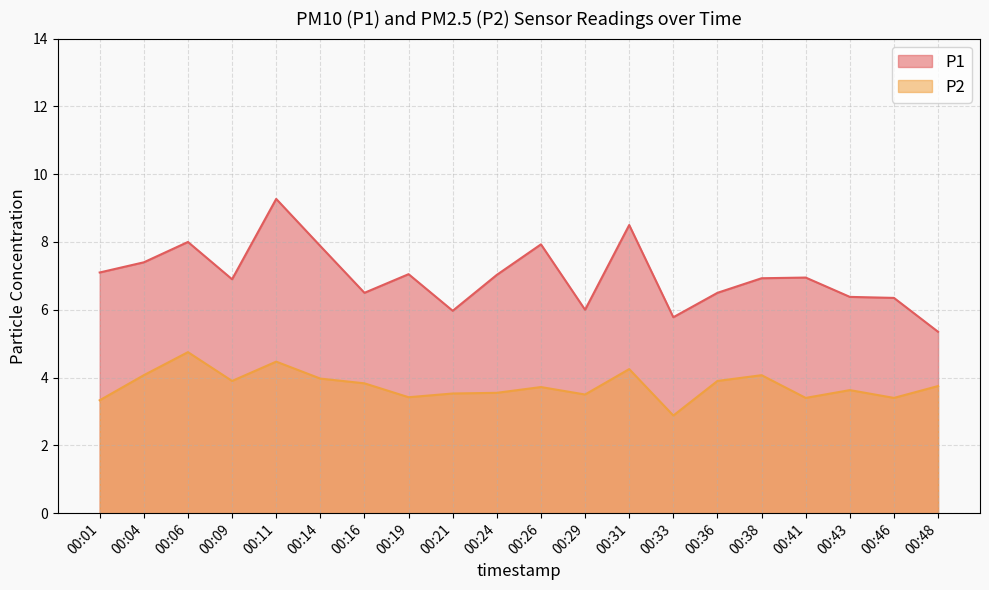

Reading left to right, extract all data points from this chart.

P1: 7.1	7.4	8.0	6.9	9.3	7.9	6.5	7.0	6.0	7.0	7.9	6.0	8.5	5.8	6.5	6.9	7.0	6.4	6.3	5.3
P2: 3.3	4.1	4.8	3.9	4.5	4.0	3.8	3.4	3.5	3.5	3.7	3.5	4.2	2.9	3.9	4.1	3.4	3.6	3.4	3.8